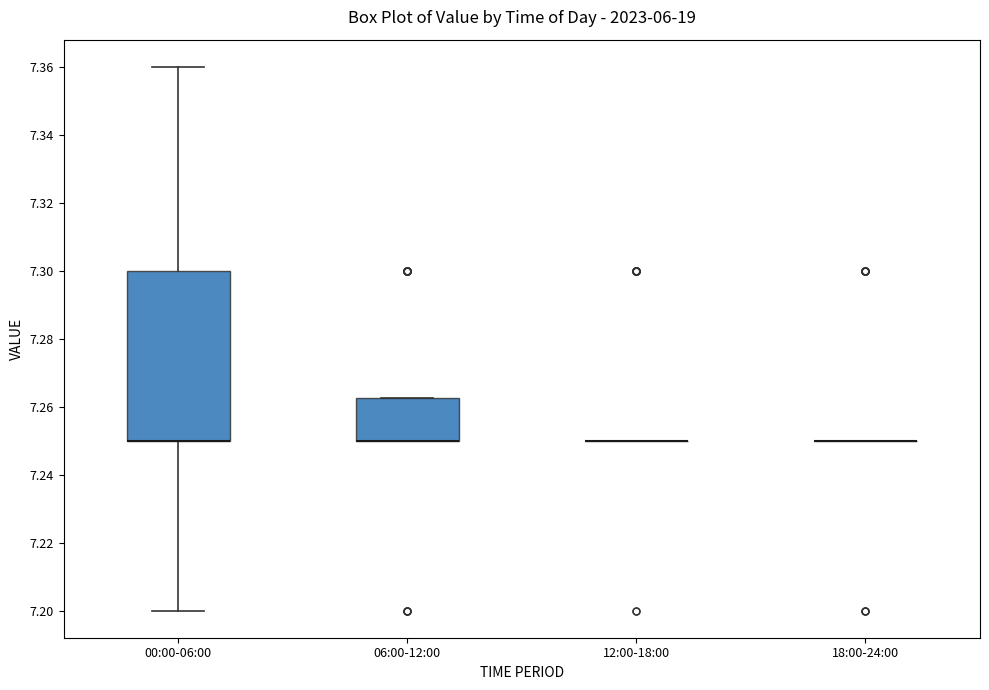

Reading left to right, transcribe this box plot: for each box, give where its median line is, the range the box spans, and where its two whiskers end, as read against the y-axis. The values are not printed on the chart, so give them approximately, as read against the axis.

00:00-06:00: median 7.250 (drawn on the box's lower edge), box 7.250 to 7.300, whiskers 7.200 to 7.360
06:00-12:00: median 7.250 (drawn on the box's lower edge), box 7.250 to 7.262, whiskers 7.250 to 7.262
12:00-18:00: box collapsed to a line at 7.250, whiskers 7.250 to 7.250
18:00-24:00: box collapsed to a line at 7.250, whiskers 7.250 to 7.250